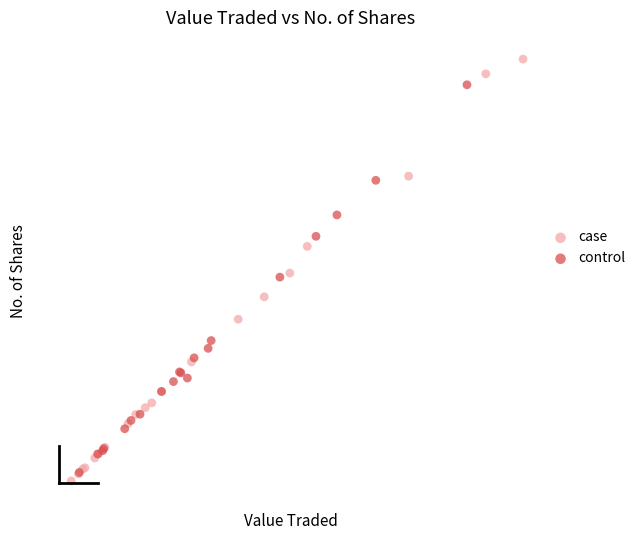

Which series contains the highest Y value?

case